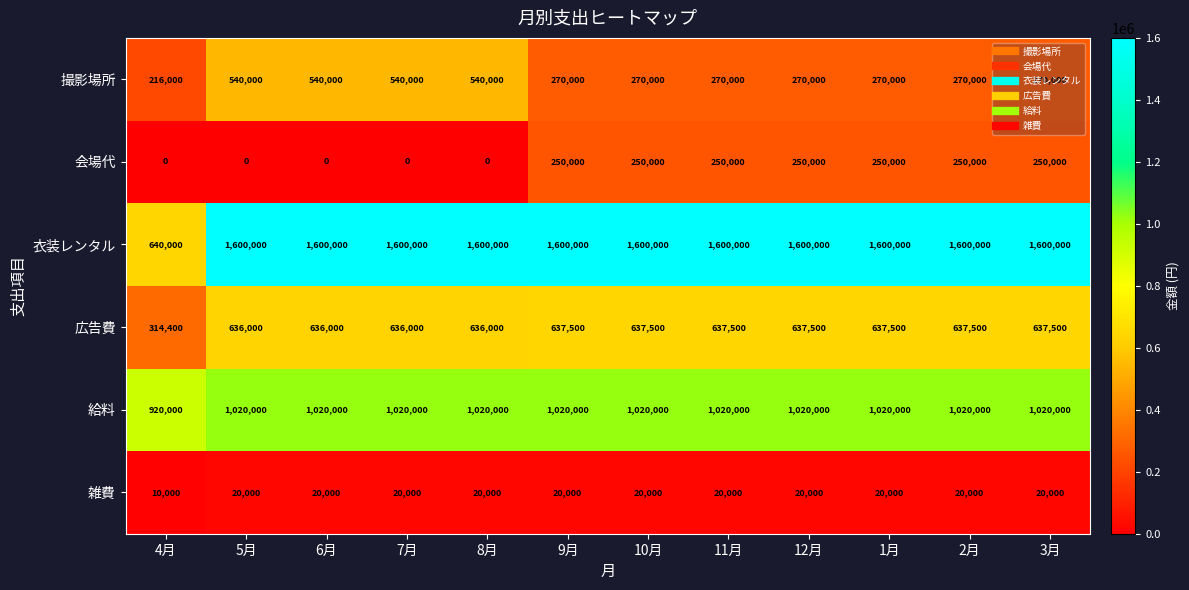

What is the sum of the 撮影場所 values at 10月 and 3月?

540000